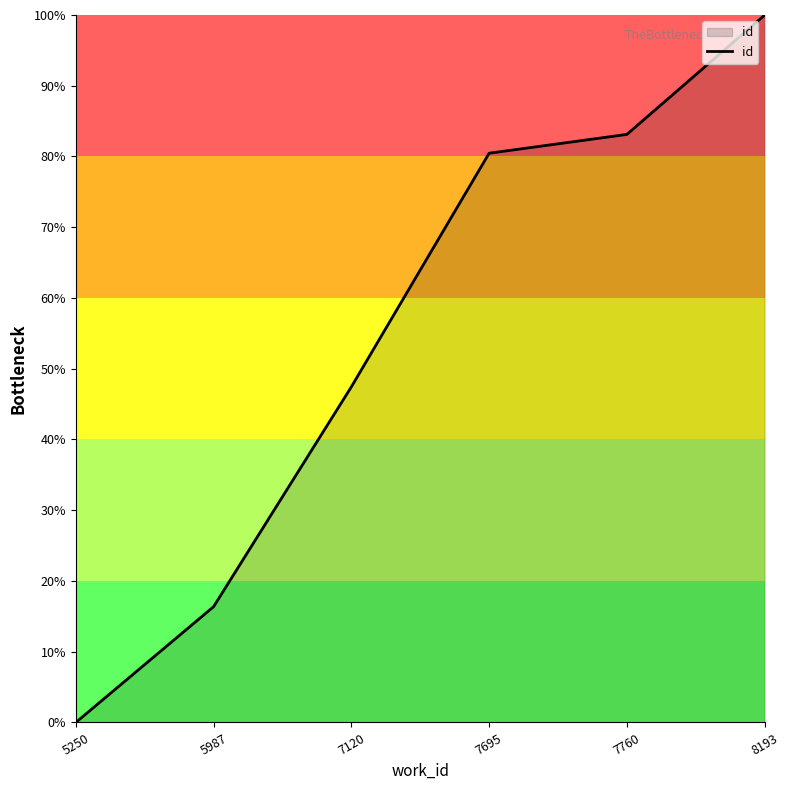

Which has a higher value, 7760 or 5250?

7760